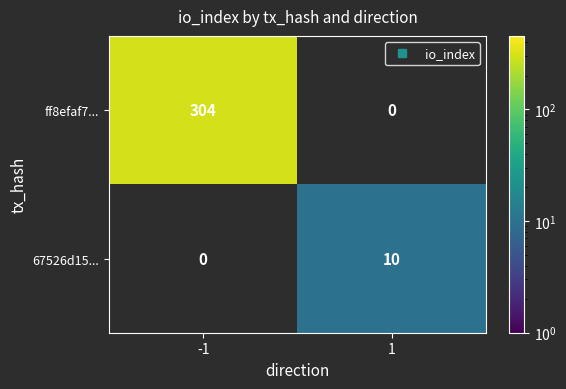

Count the number of data series in this chart.

2